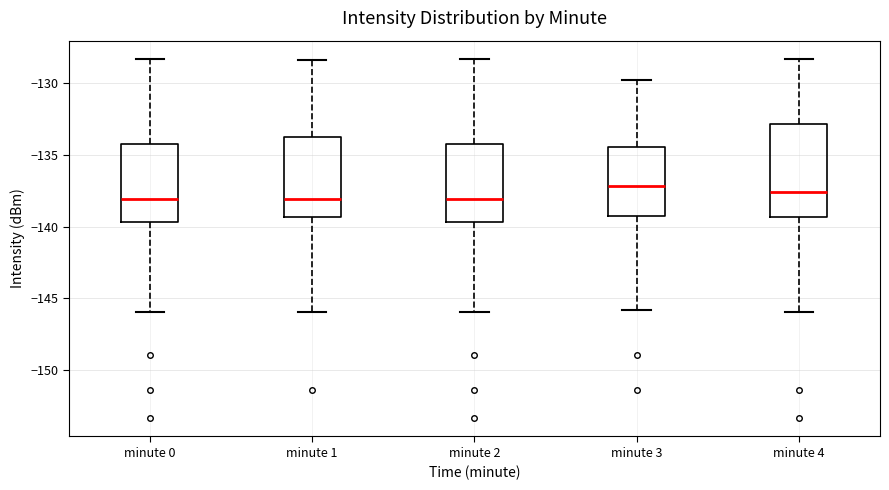

Reading left to right, read every box against the y-axis: the position of its median line, the range the box covers, and the ends of its whiskers. The values are not printed on the chart, so give them approximately, as read against the axis.

minute 0: median -138.0, box -139.5 to -134.0, whiskers -146.0 to -128.5
minute 1: median -138.0, box -139.5 to -134.0, whiskers -146.0 to -128.5
minute 2: median -138.0, box -139.5 to -134.0, whiskers -146.0 to -128.5
minute 3: median -137.0, box -139.0 to -134.5, whiskers -146.0 to -130.0
minute 4: median -137.5, box -139.5 to -133.0, whiskers -146.0 to -128.5